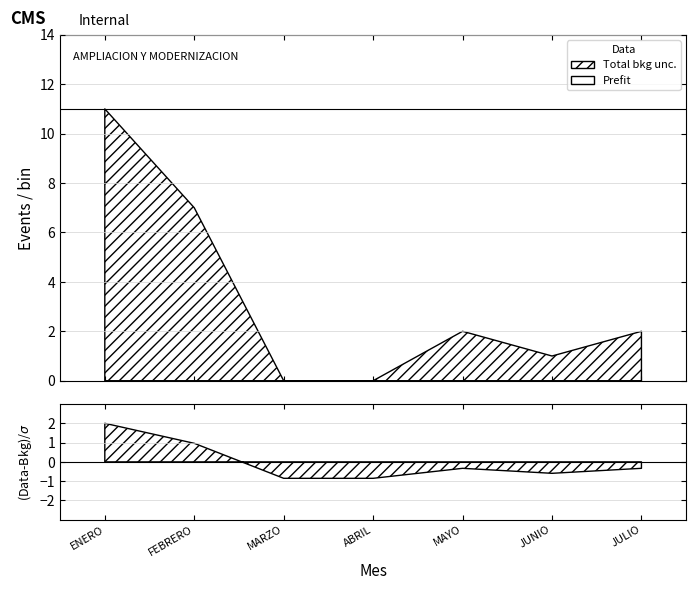

How many interior local peaks (higher than both neighbors) does the data have?

1